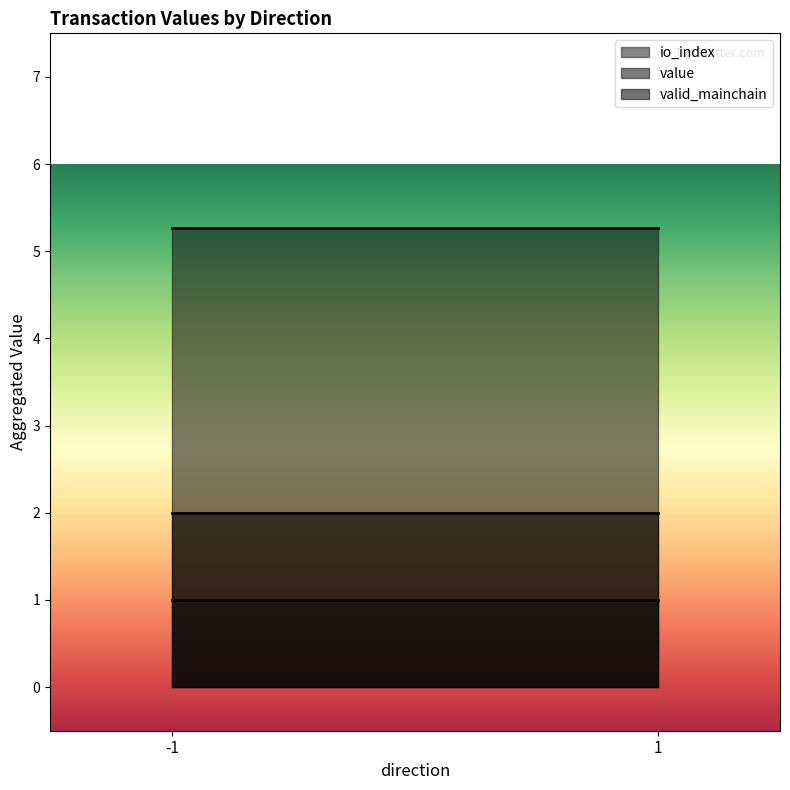

Reading left to right, what are all the values shown in this chart?

io_index: -1=0.0	-1=1.0	1=0.0	1=1.0
value: -1=0.0	-1=5.2	1=0.0	1=5.2
valid_mainchain: -1=1.0	-1=1.0	1=1.0	1=1.0